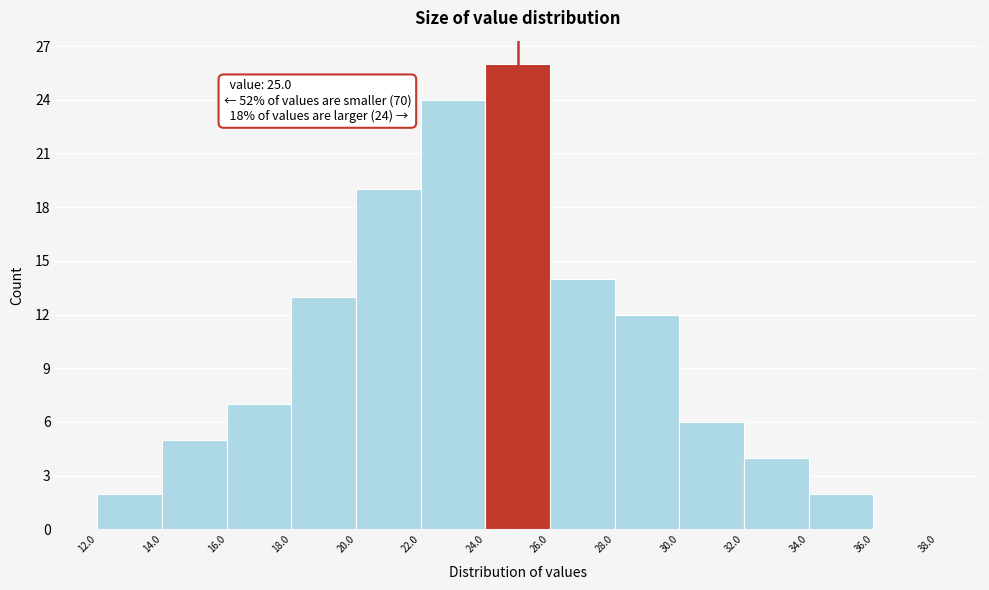

Which range on the x-axis has the tallest bar?

24.0 to 26.0